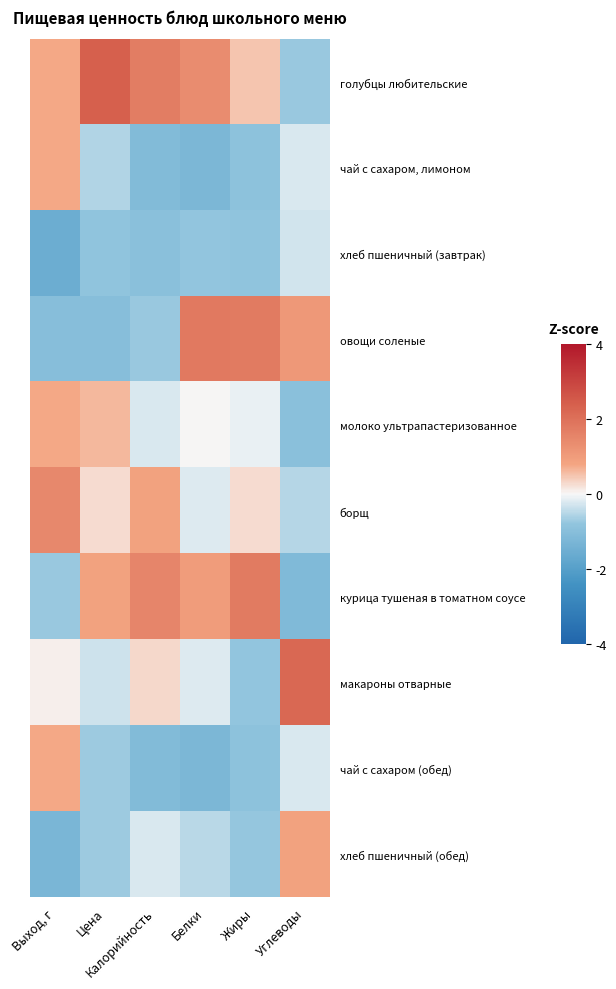

At how many categories does at least one series exceed 0?

6